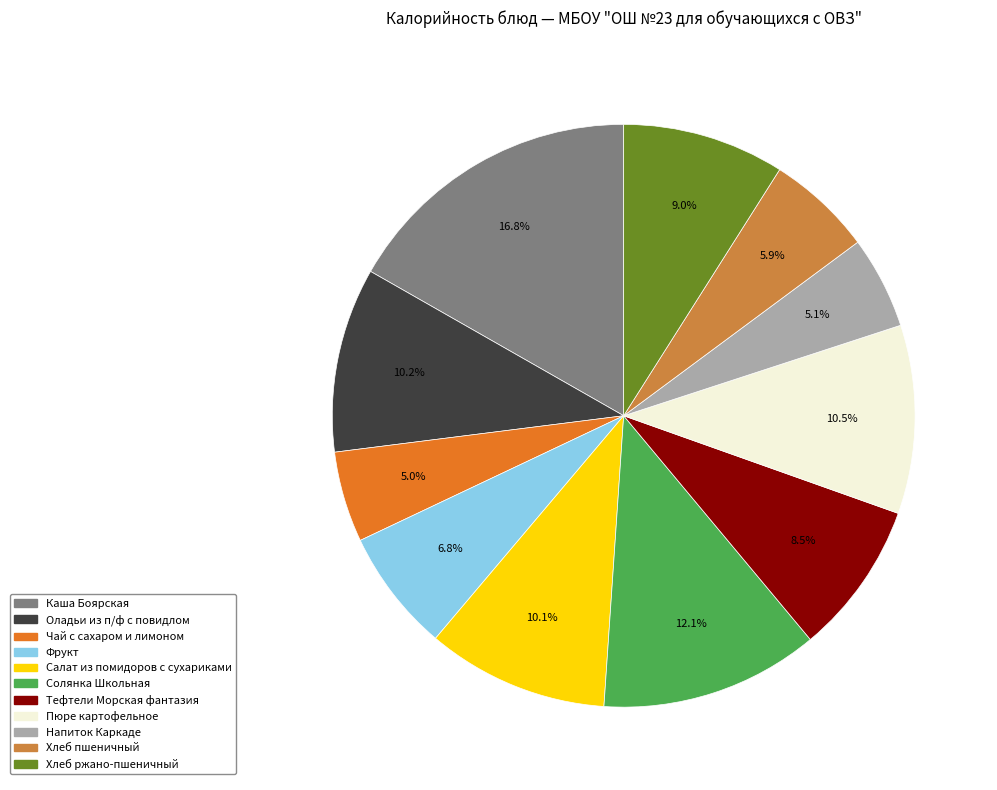

Is it true that Хлеб ржано-пшеничный is 9% of the pie?

True